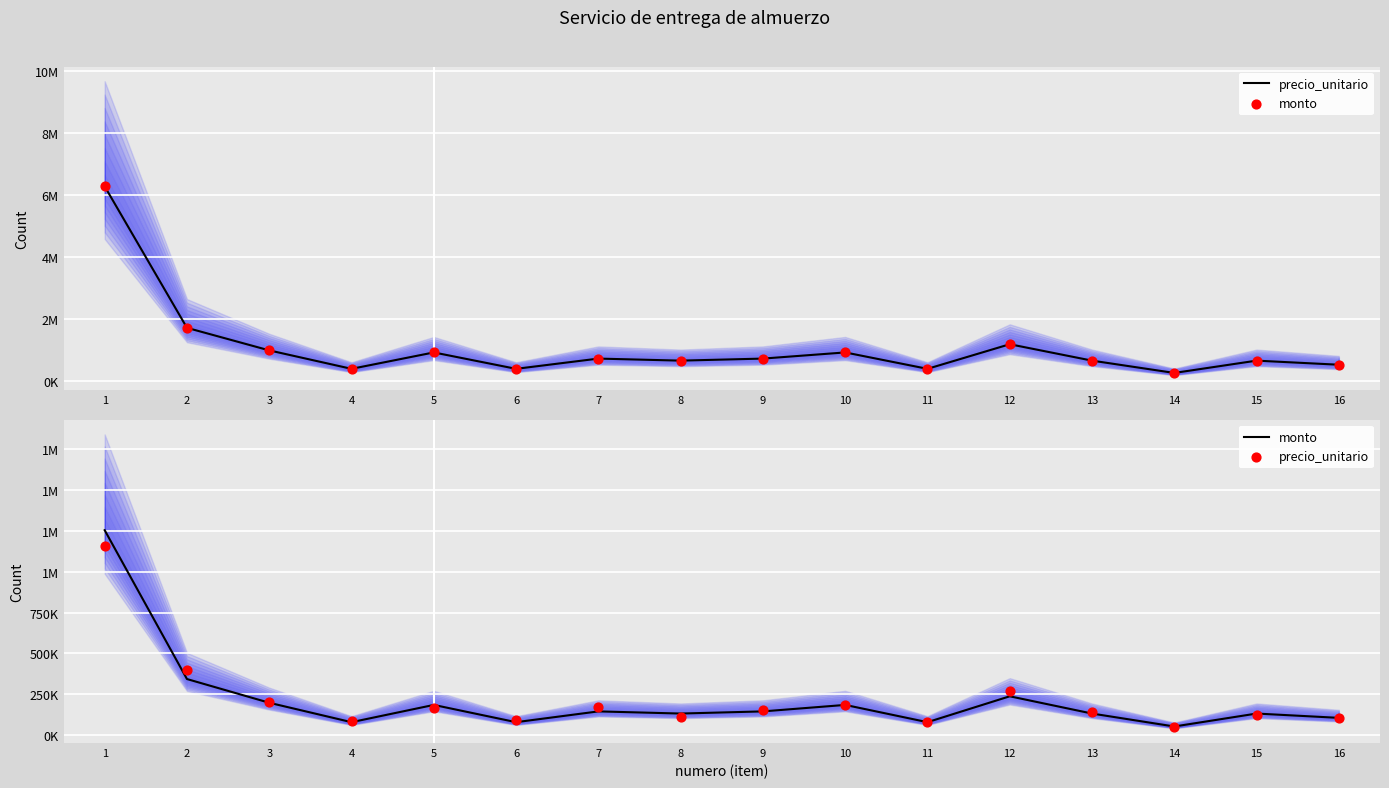

Which series has the largest Y range (max minus min)?

monto